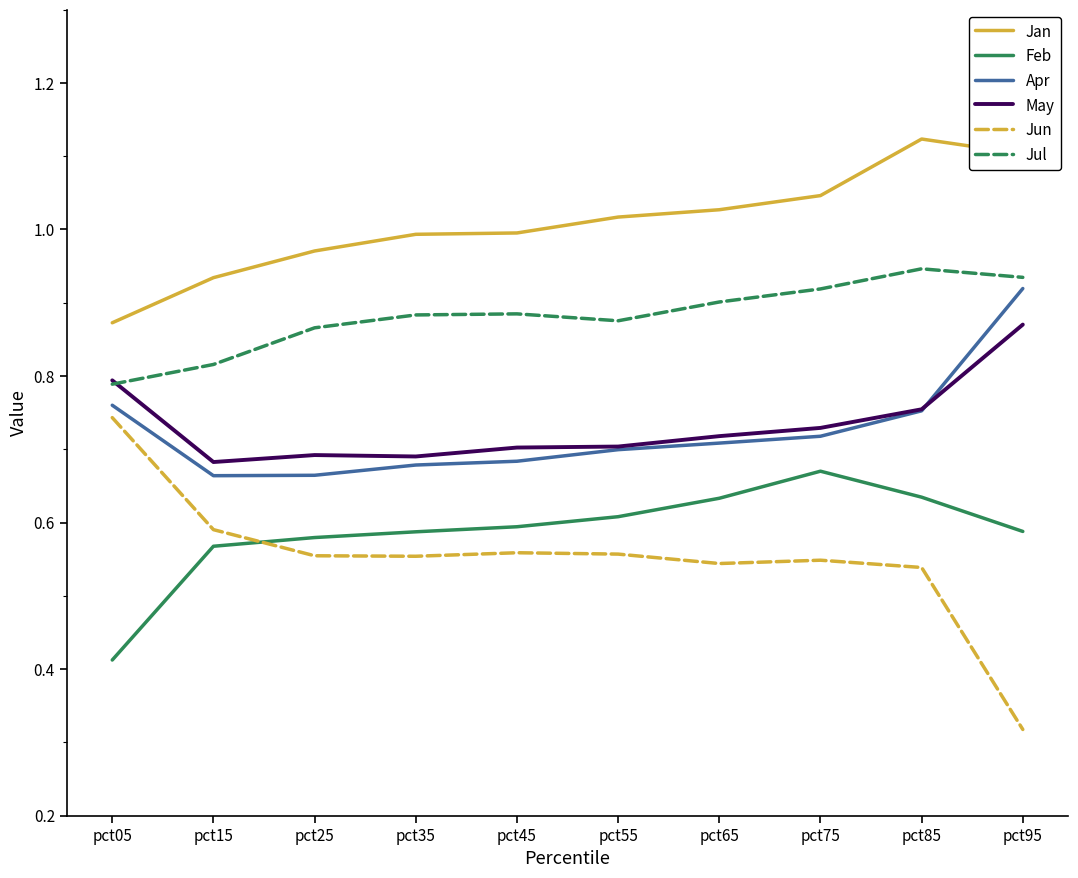

Is this an area chart (filled region under the line)?

No